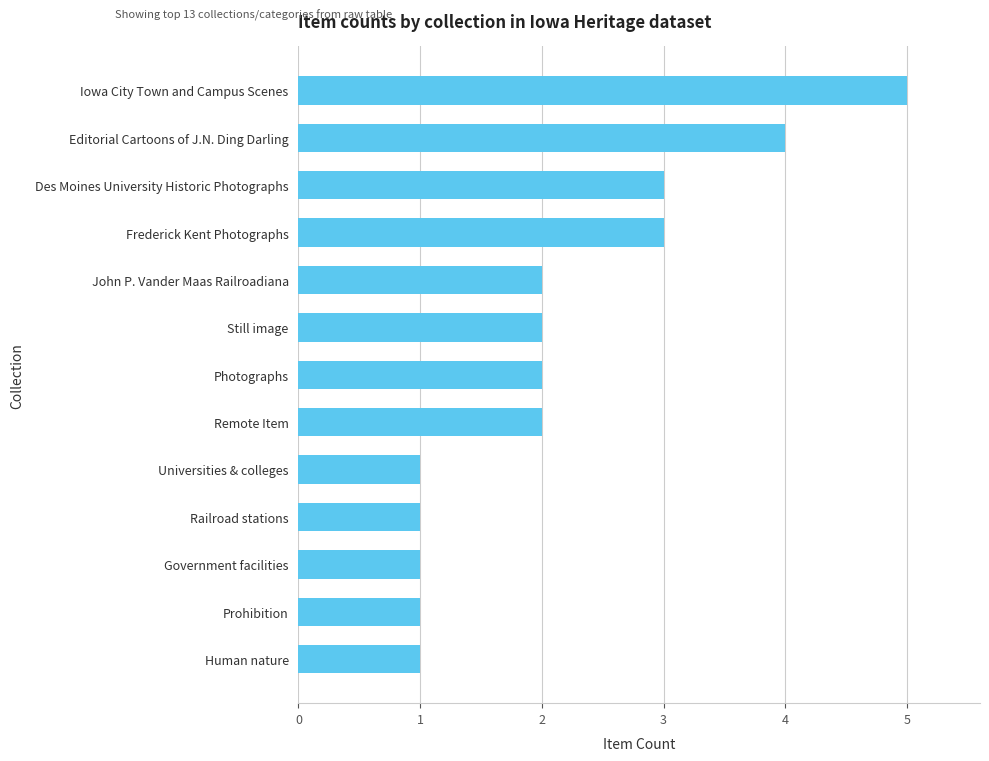

What is the minimum value shown in the chart?

1